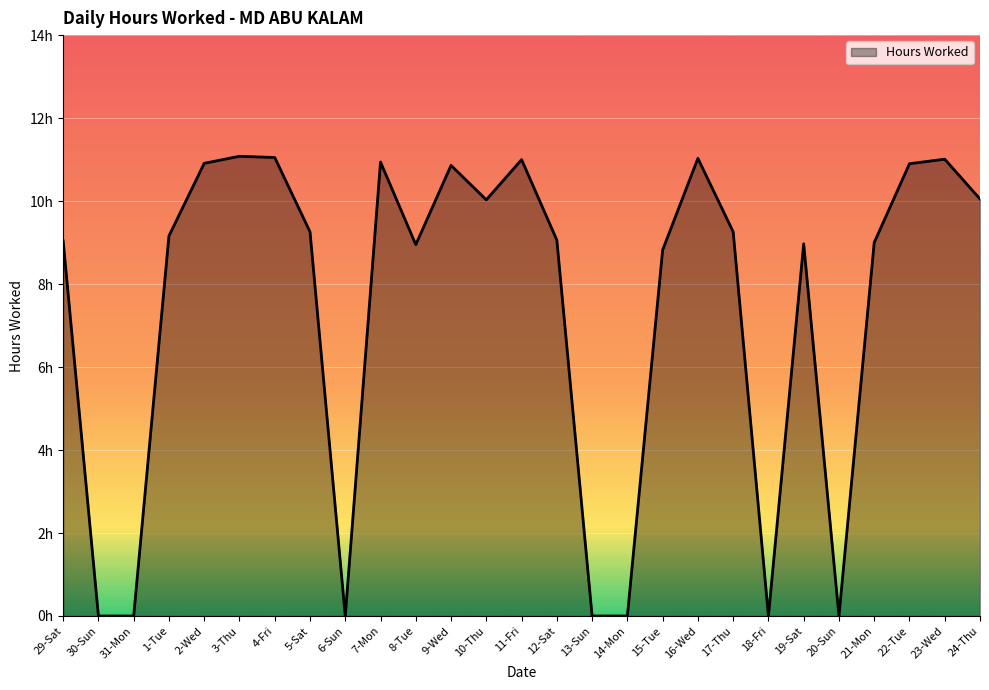

What is the difference between the values at 1-Tue and 12-Sat?

0.1